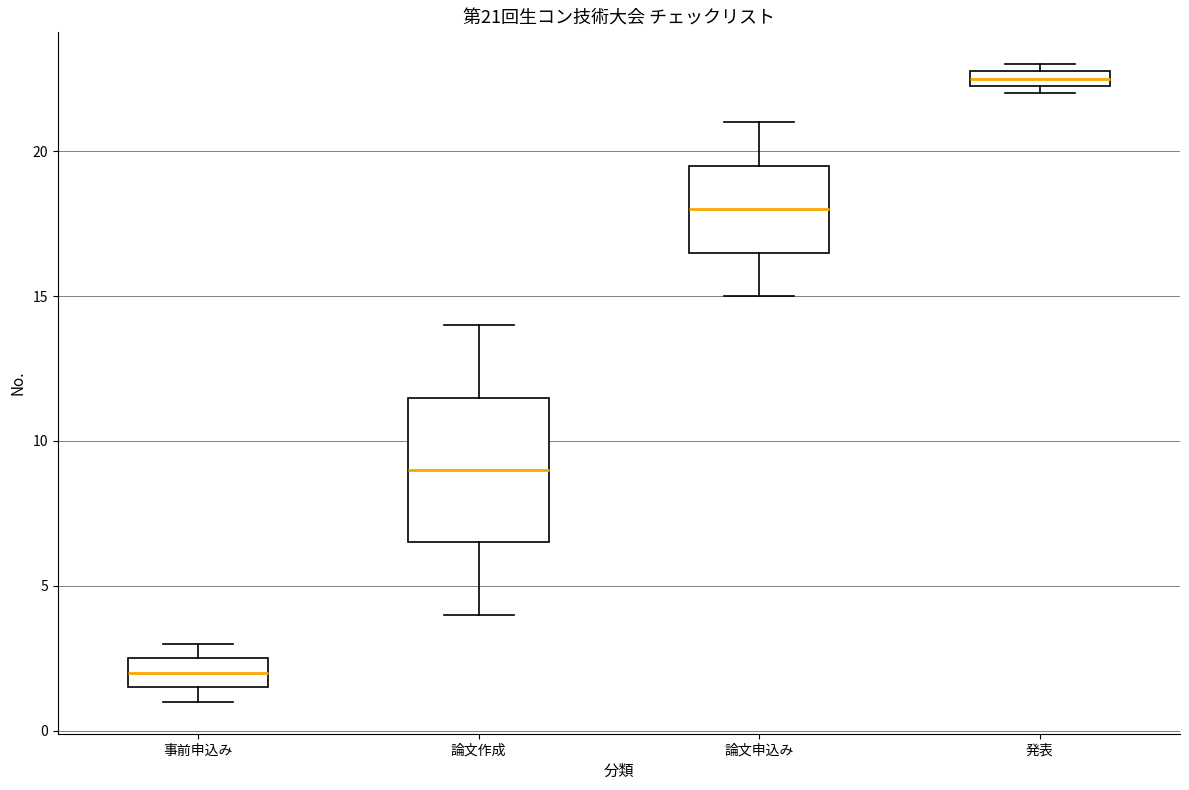

Which box is the tallest, from its lower edge to its upper edge?

論文作成